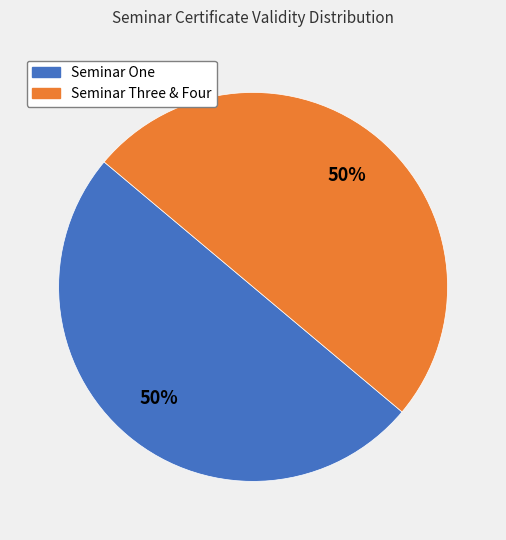

To the nearest percent, what is the average slice percentage?

50%